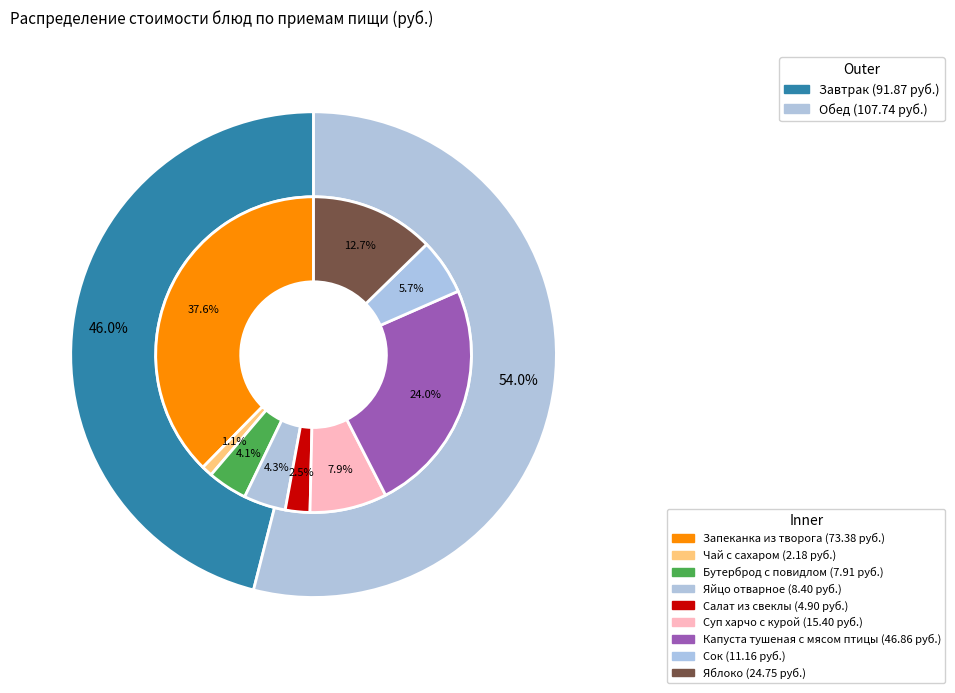

How many slices are in this pie chart?

9